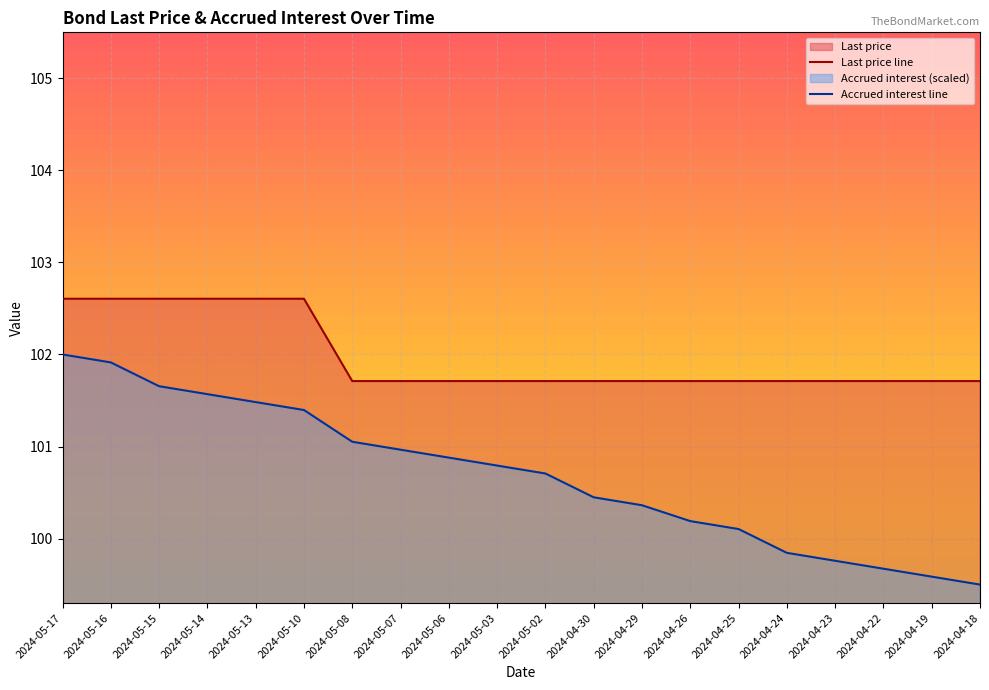

How many lines are shown in the chart?

2